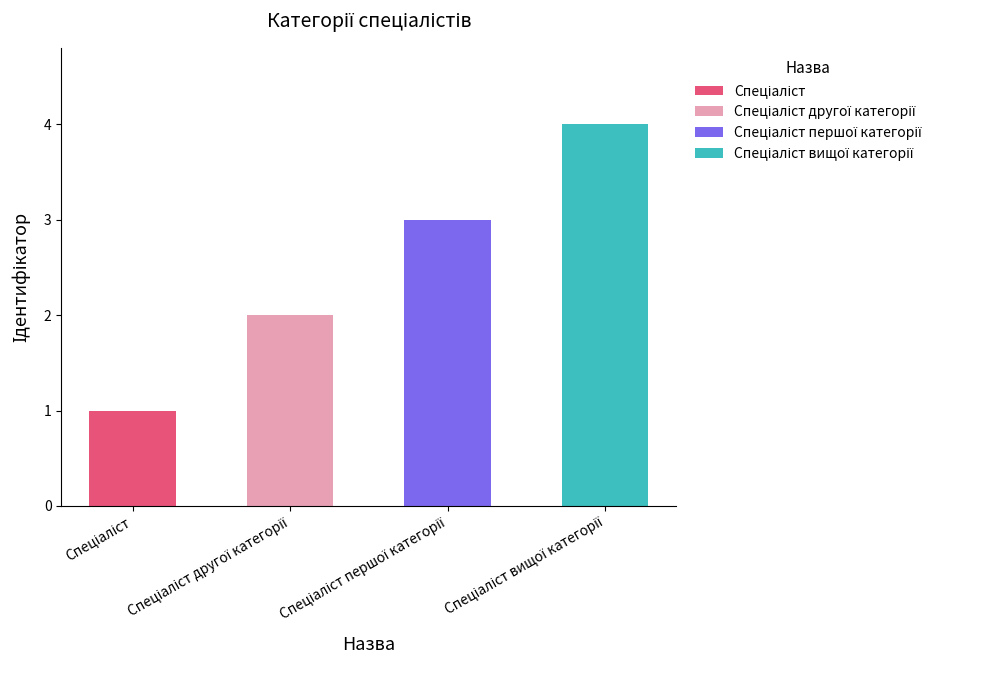

List the labels in order of value, largest first.

Спеціаліст вищої категорії, Спеціаліст першої категорії, Спеціаліст другої категорії, Спеціаліст